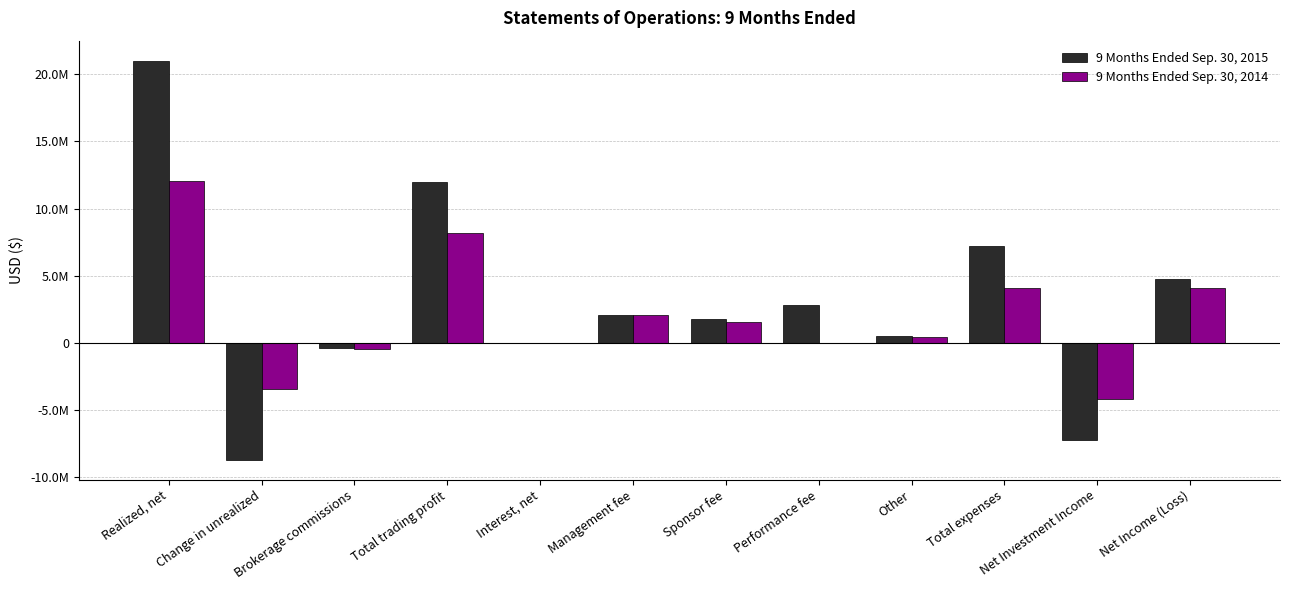

Is the value of 9 Months Ended Sep. 30, 2014 at Total expenses greater than the value of 9 Months Ended Sep. 30, 2015 at Sponsor fee?

Yes